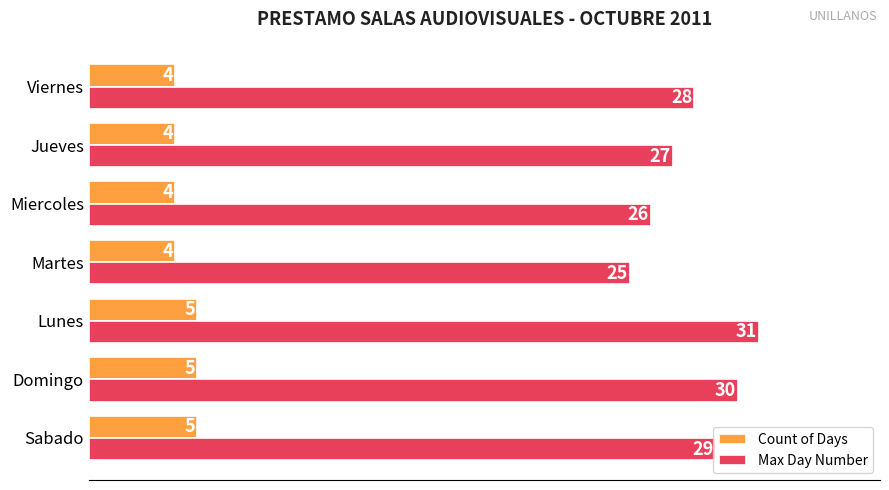

List the series in order of their peak value, highest first.

Max Day Number, Count of Days